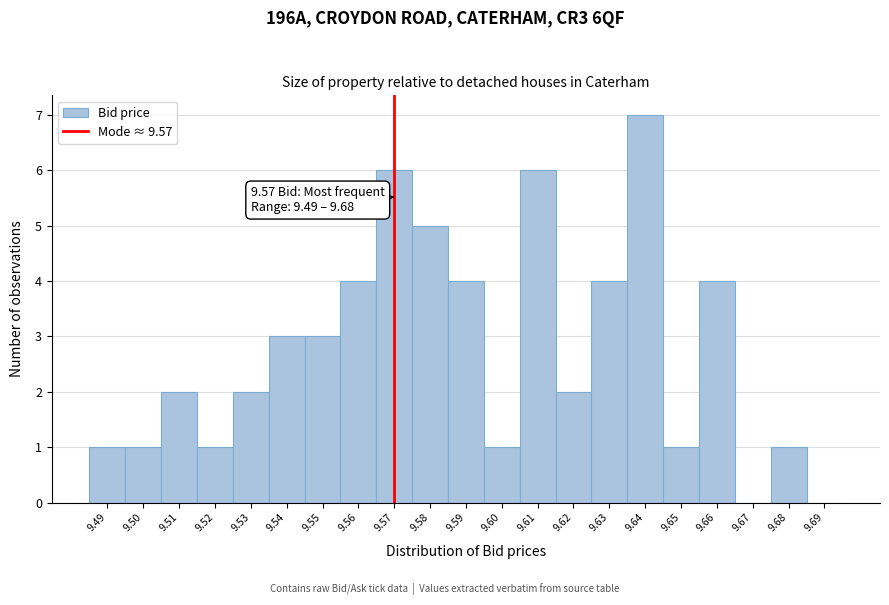

Which range on the x-axis has the tallest bar?

9.635 to 9.645